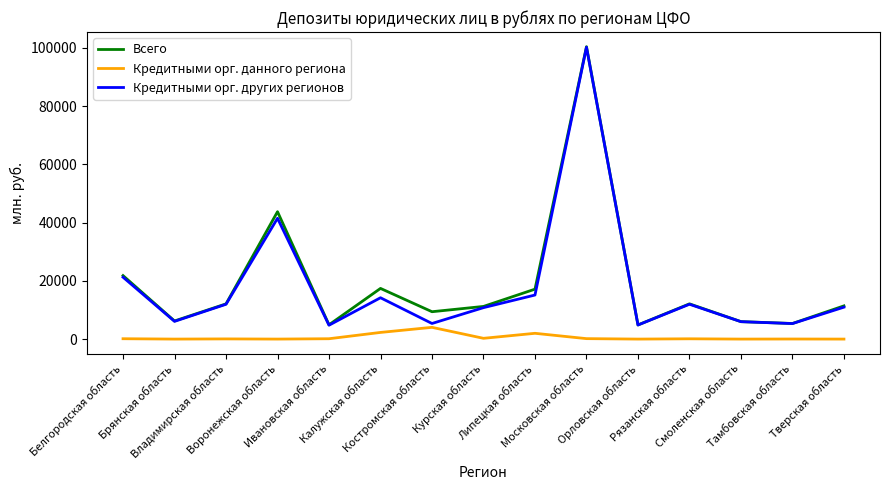

True or false: Кредитными орг. данного региона and Всего cross at least once.

False